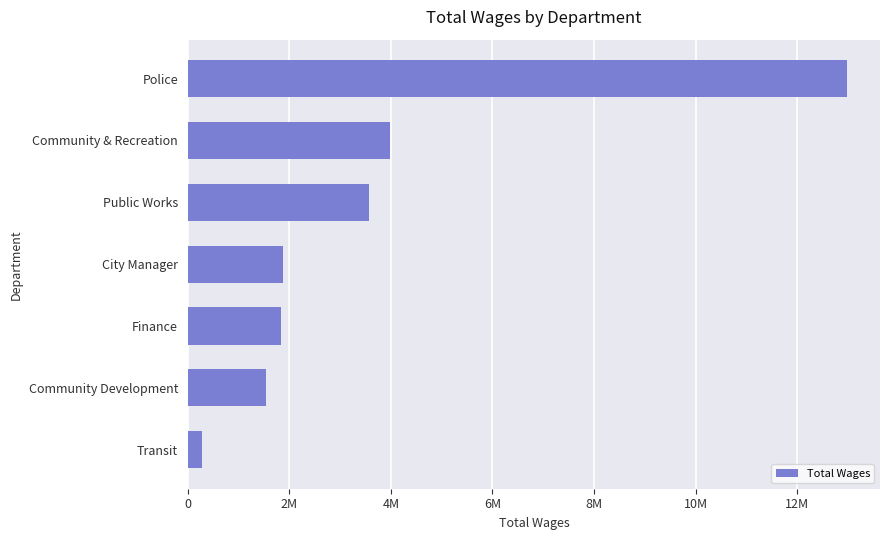

At which label is the value closest to 6634353?

Community & Recreation